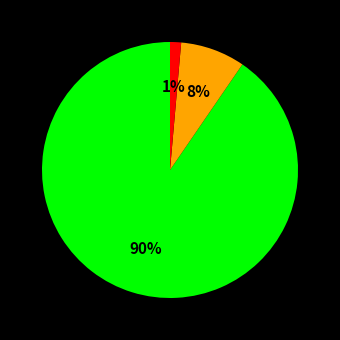

To the nearest percent, what is the average slice percentage?

33%